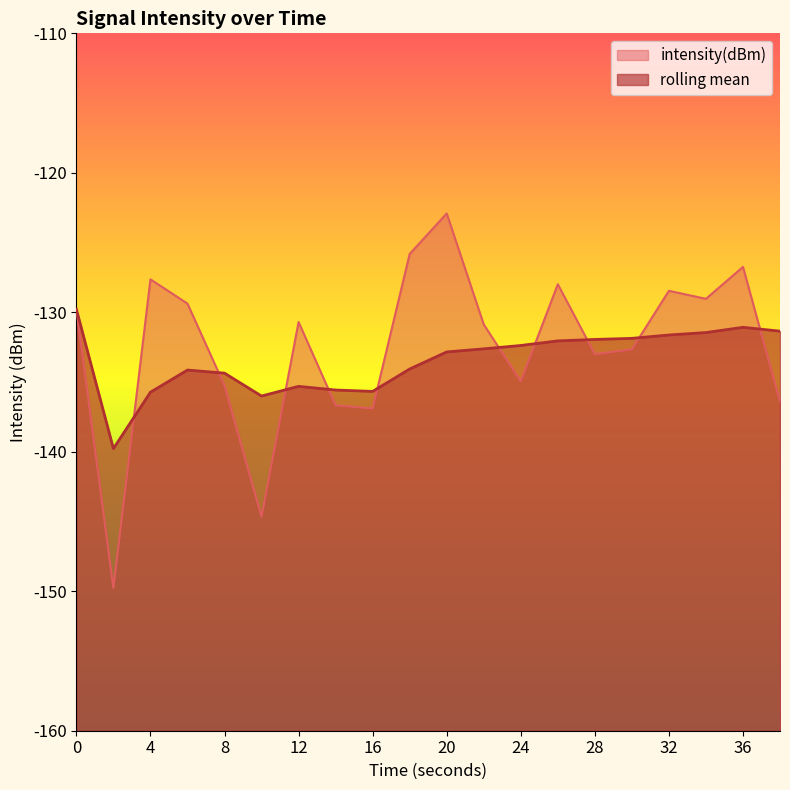

What is the greatest value displayed?

-122.9